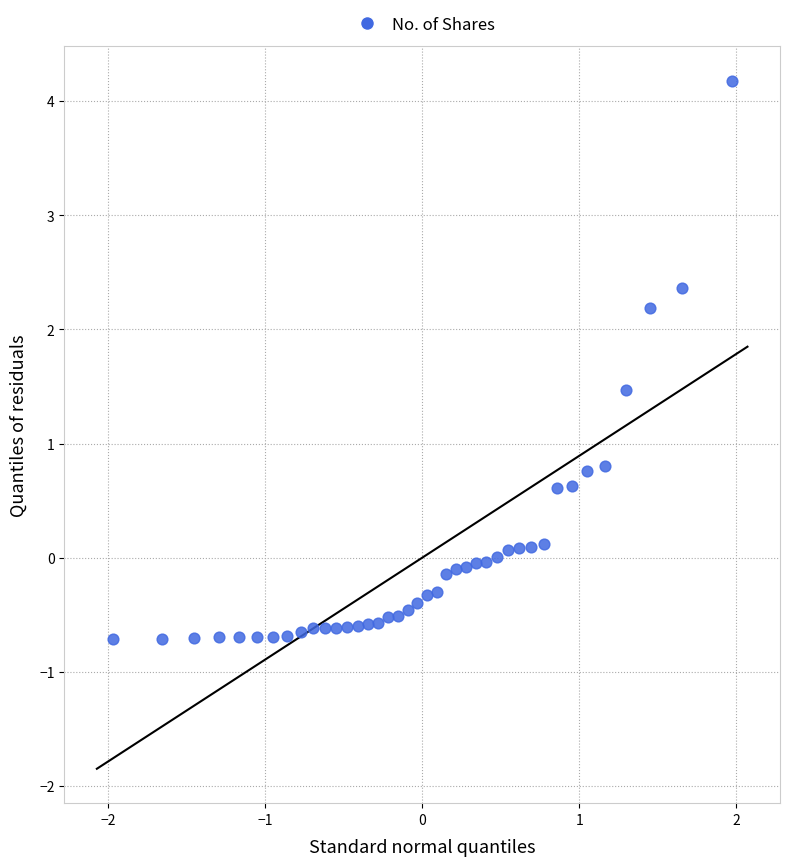

What is the range of Y values (max minus min)?

4.9